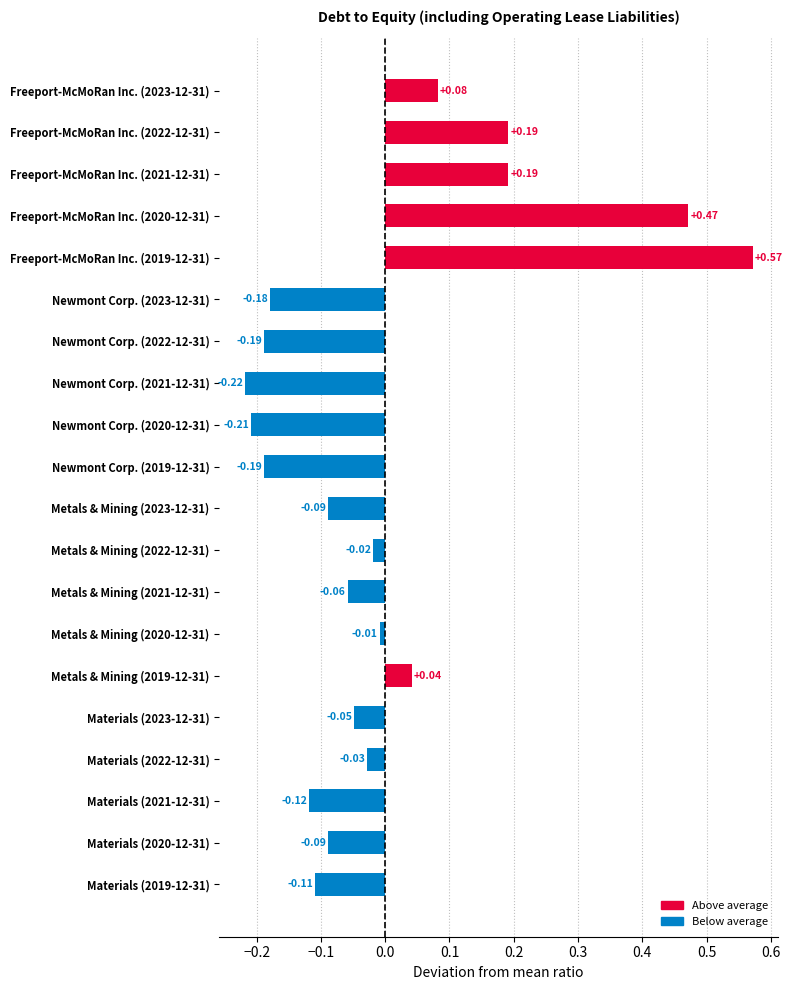

Between Materials (2020-12-31) and Newmont Corp. (2023-12-31), which is larger?

Materials (2020-12-31)